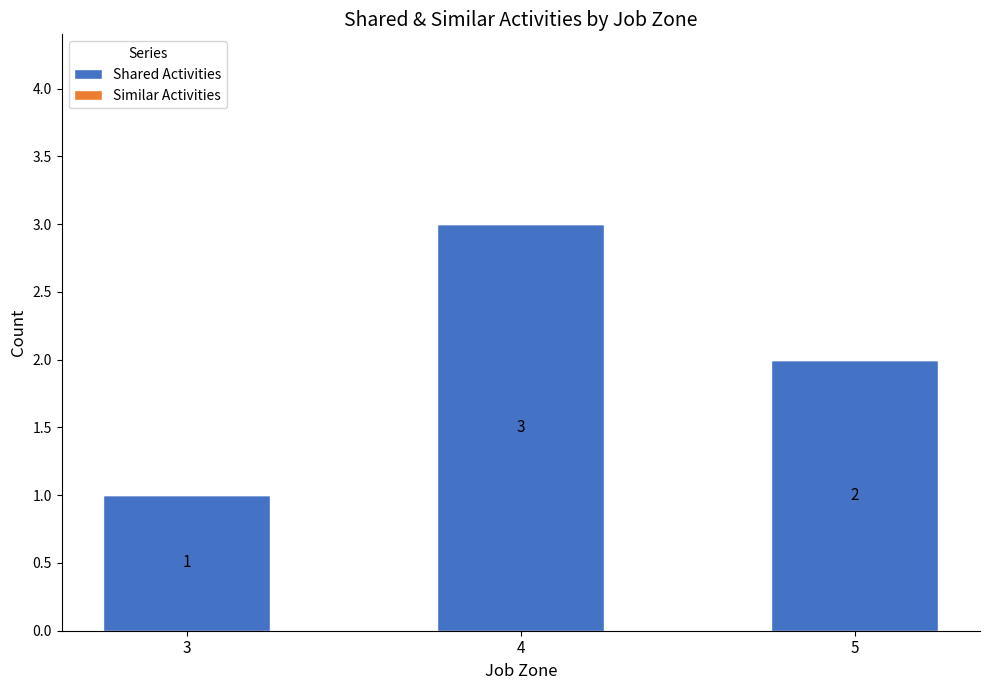

What is the ratio of the value at 5 to the value at 3?

2.0